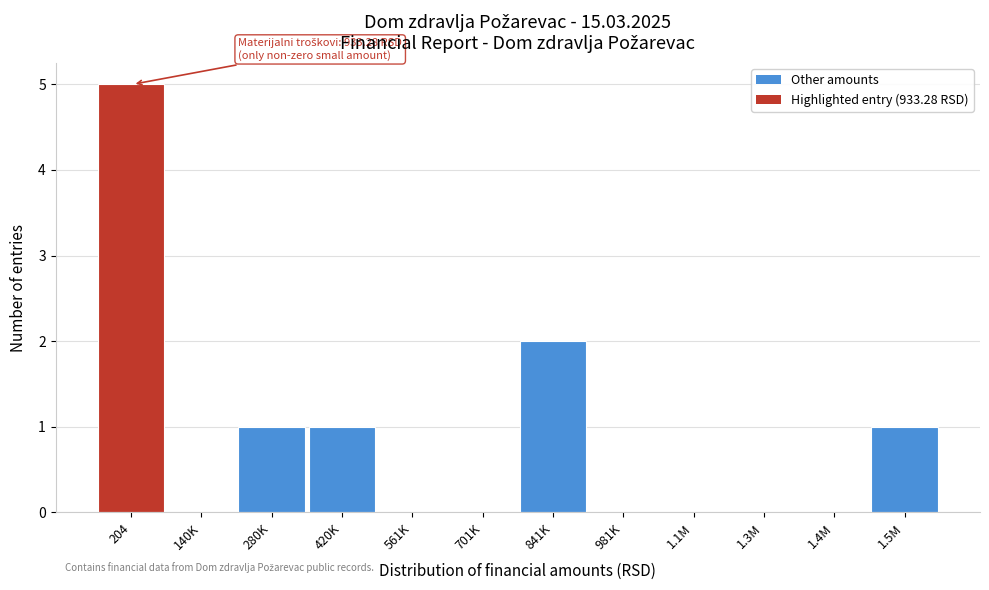

Reading left to right, extract all data points from this chart.

204=5	140K=0	280K=1	420K=1	561K=0	701K=0	841K=2	981K=0	1.1M=0	1.3M=0	1.4M=0	1.5M=1